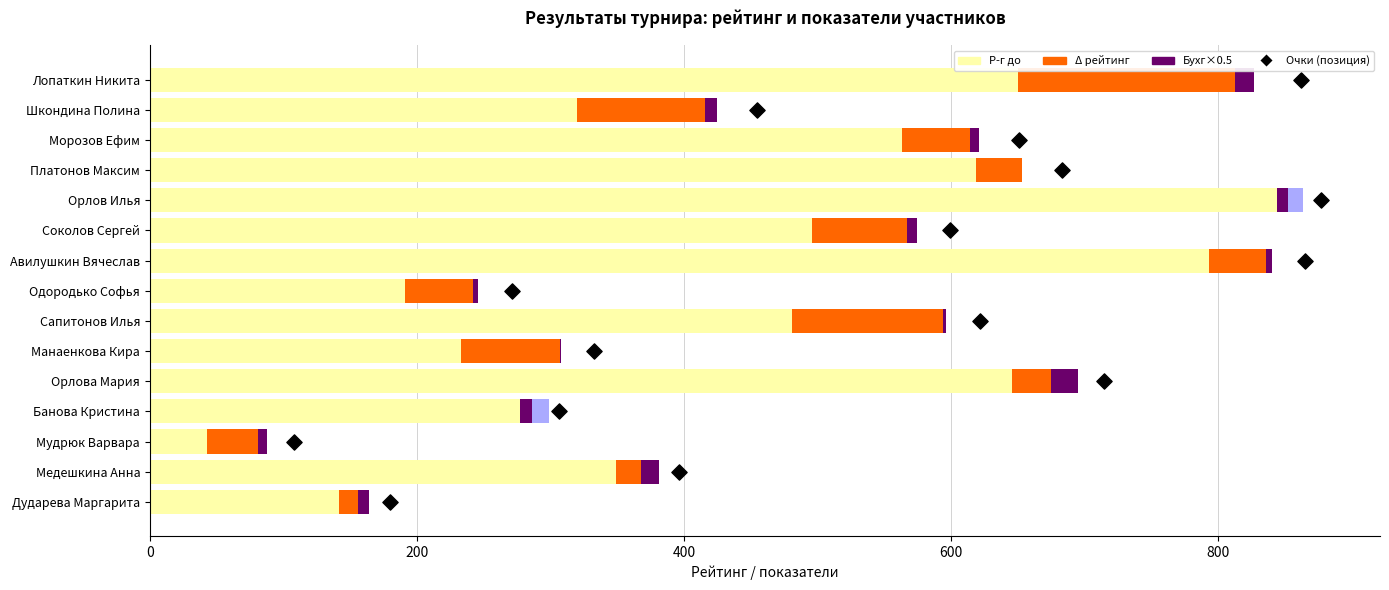

What are all the series names shown in the legend?

Р-г до, Δ рейтинг, Бухг×0.5, Очки (позиция)